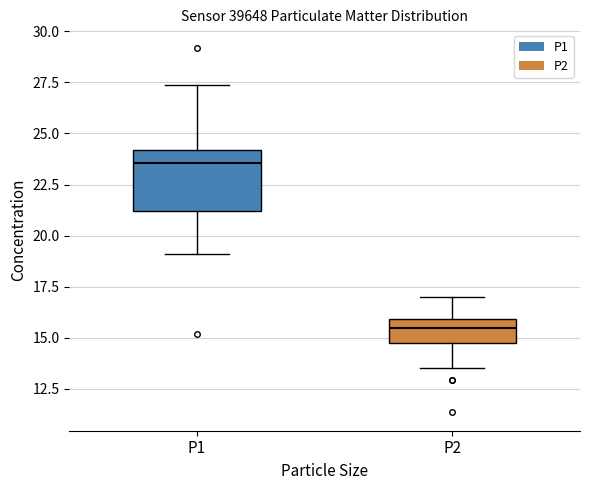

Reading left to right, read every box against the y-axis: the position of its median line, the range the box covers, and the ends of its whiskers. The values are not printed on the chart, so give them approximately, as read against the axis.

P1: median 23.5, box 21.0 to 24.0, whiskers 19.0 to 27.5
P2: median 15.5, box 14.5 to 16.0, whiskers 13.5 to 17.0